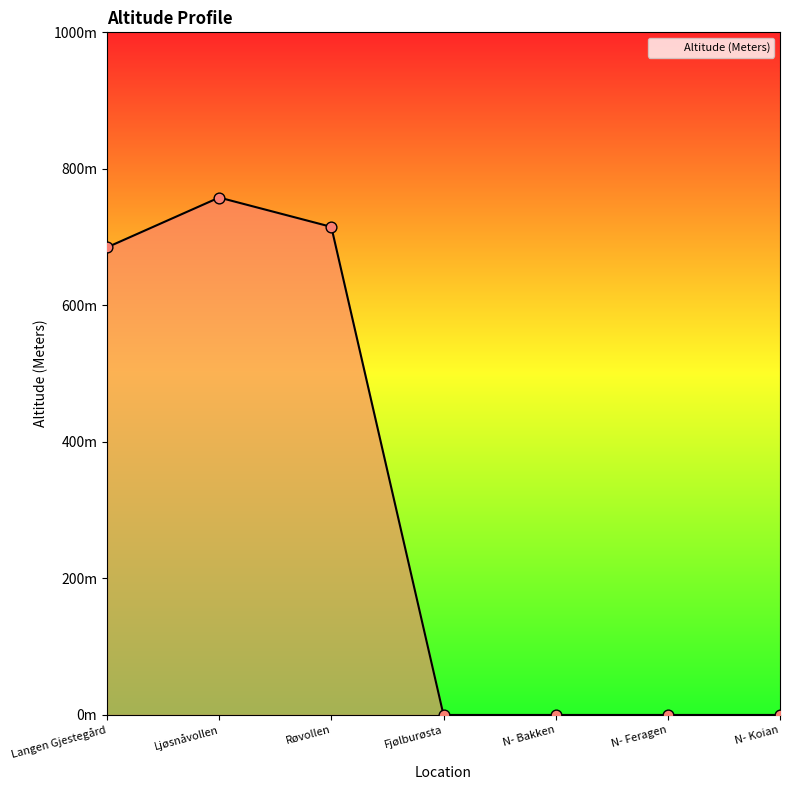

What is the change in value from Ljøsnåvollen to N- Feragen?

-758